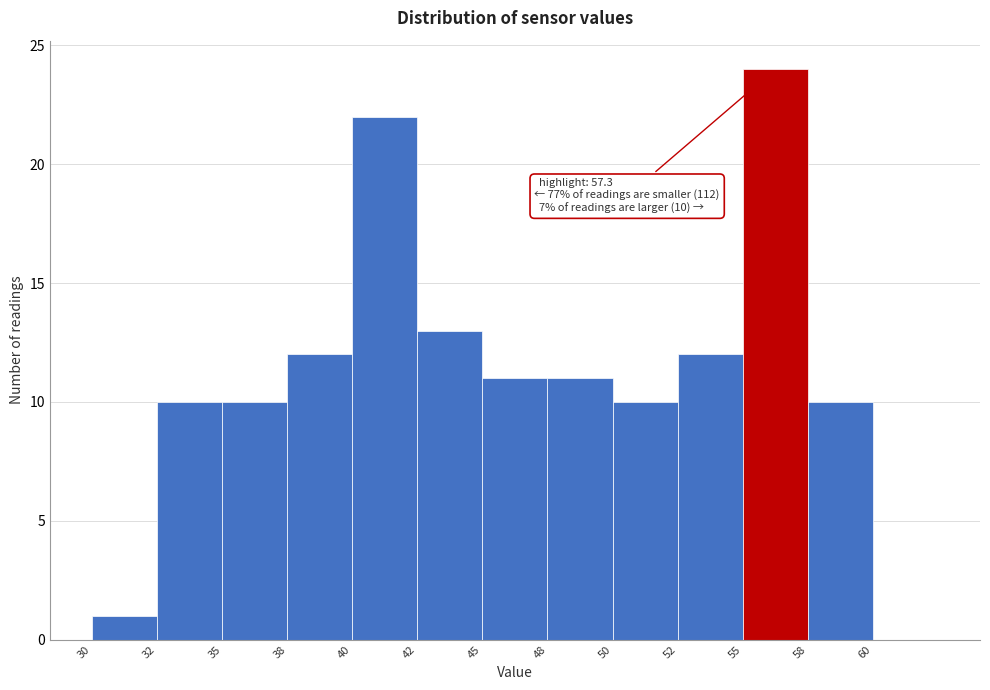

Reading left to right, list all the values displayed in this chart.

30=1	32=10	35=10	38=12	40=22	42=13	45=11	48=11	50=10	52=12	55=24	58=10	60=0